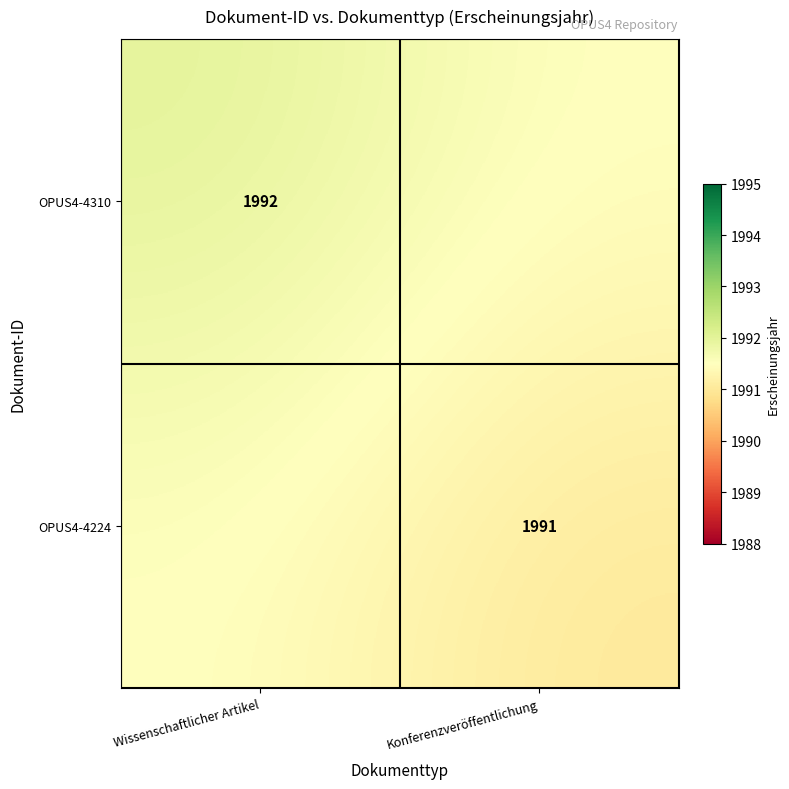

At which category is the sum across all series the highest?

Wissenschaftlicher Artikel